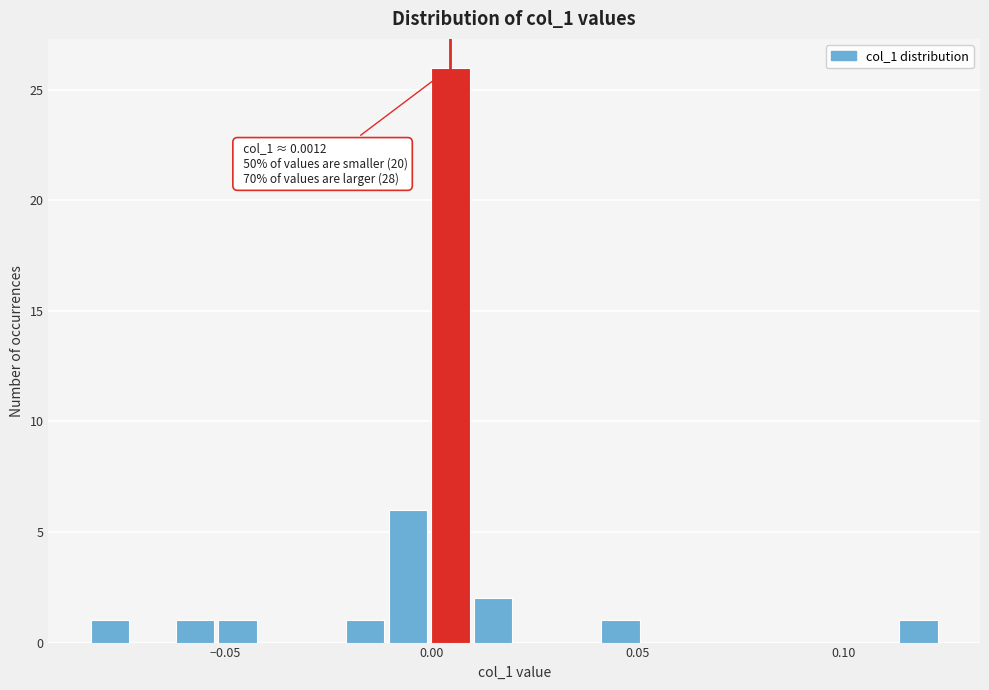

Read against the x-axis, roughly where is the centre of the tallest bar?

0.005